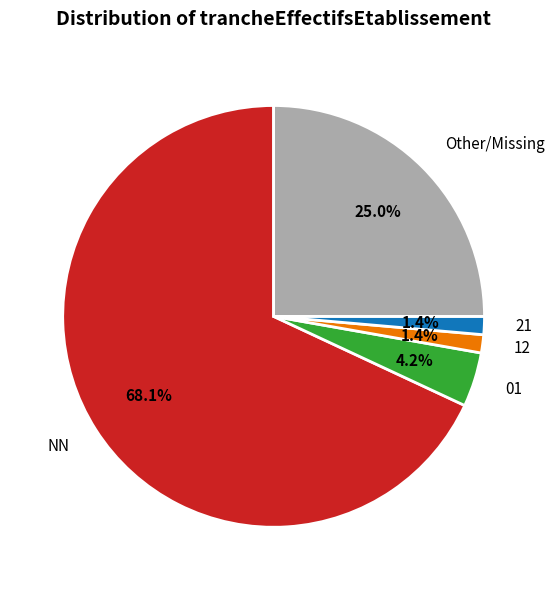

Is the sum of 21 and Other/Missing greater than half?

No